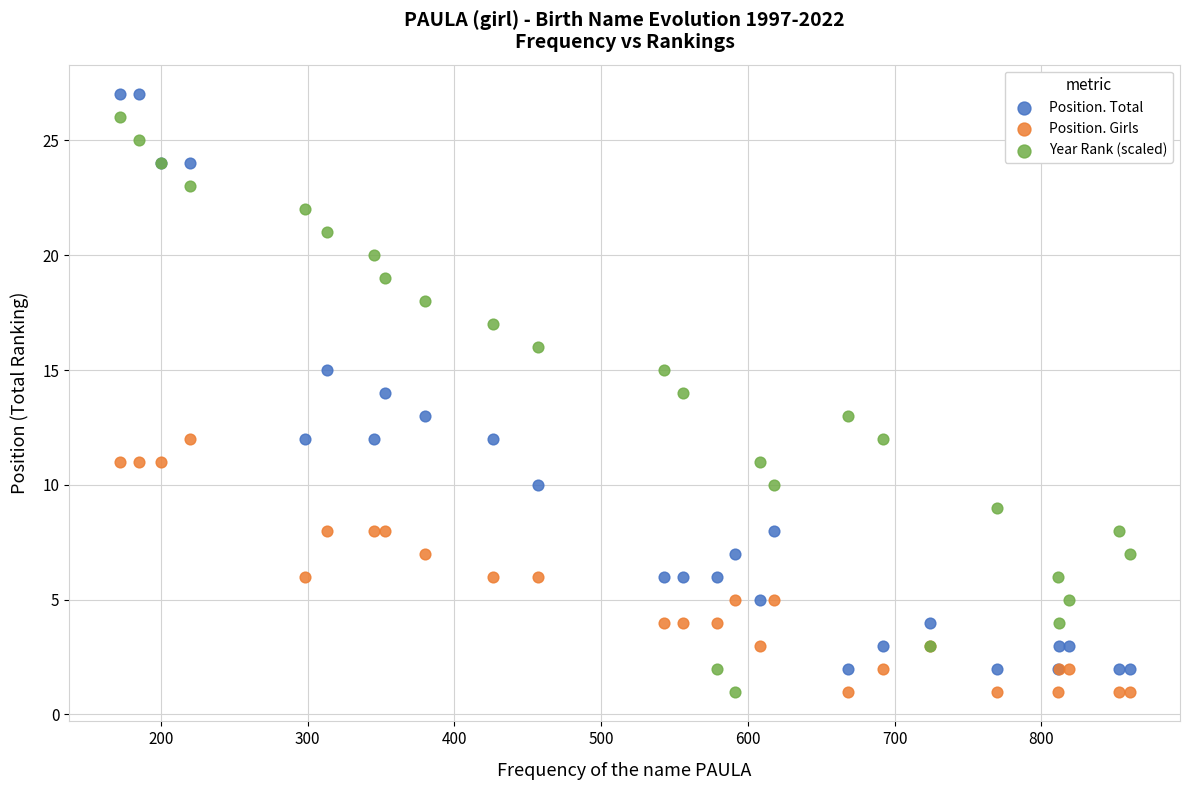

What is the X range (max minus min) for the scatter plot?

688.0